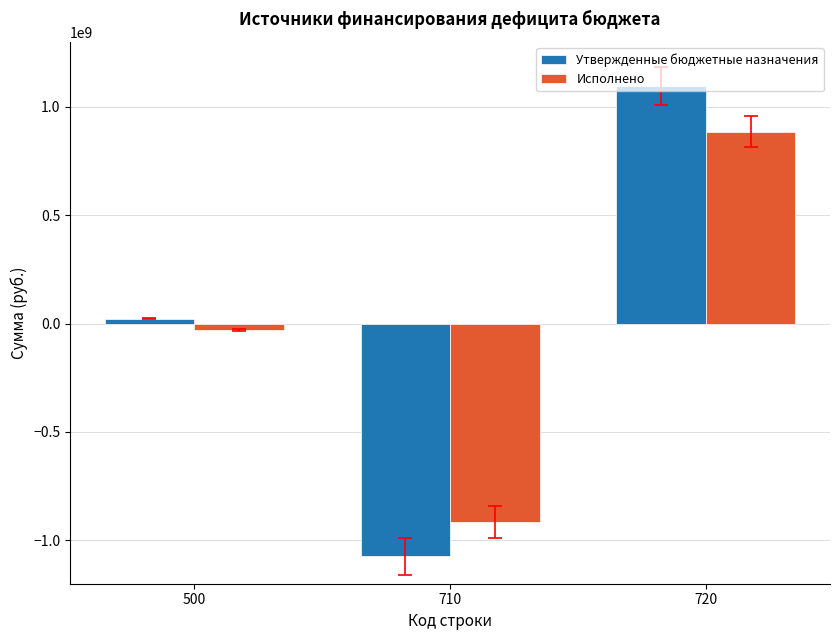

Where is Исполнено nearest to the value -14722194?

500